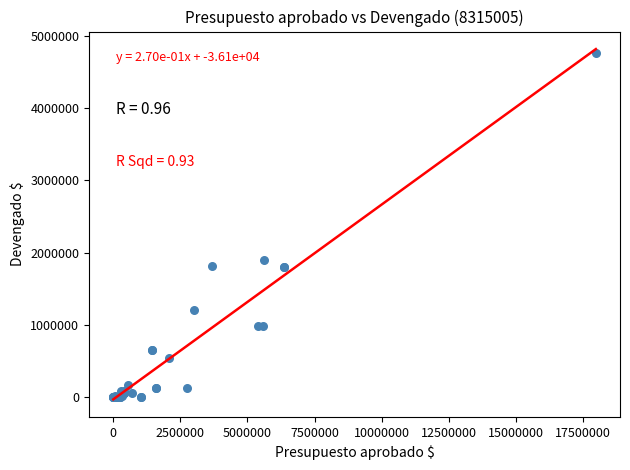

What Y value in the scatter plot is closest to 2383867?

1898500.7